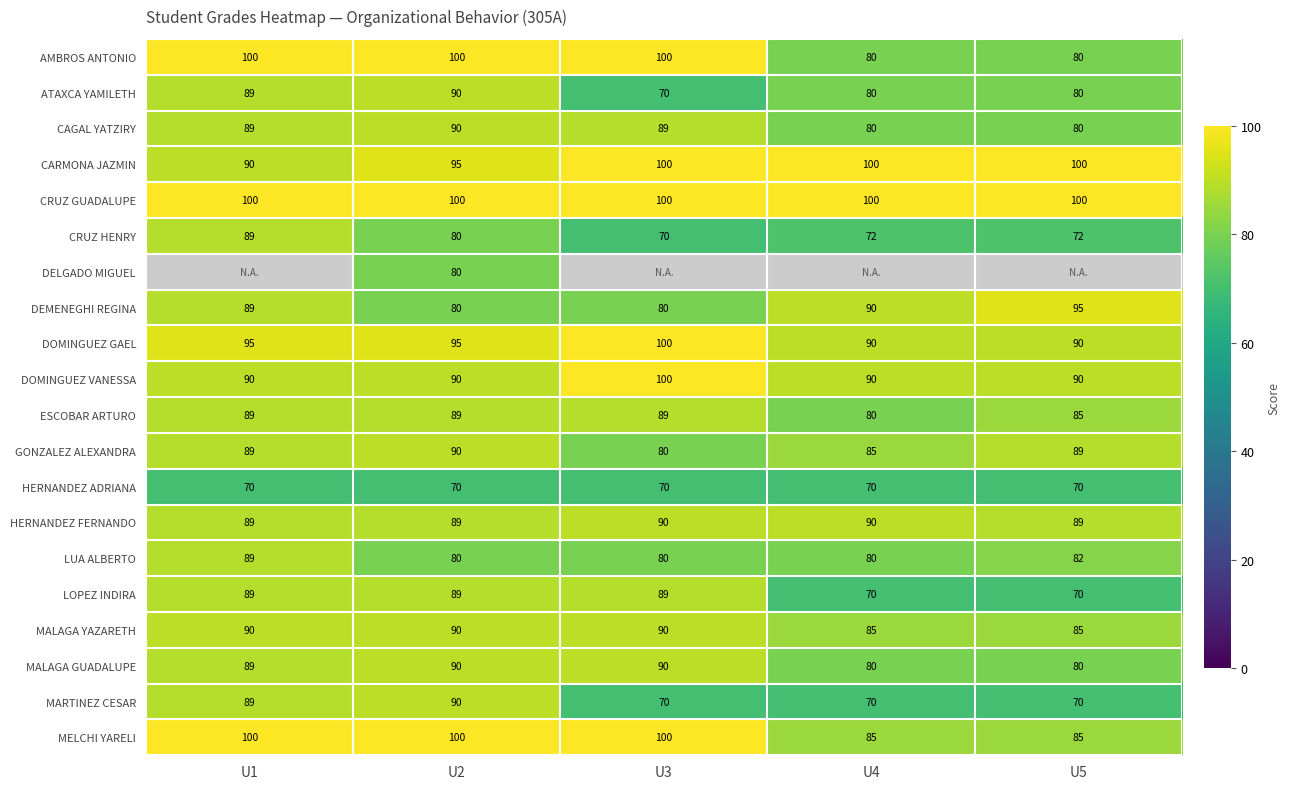

The CAGAL YATZIRY series shows 80 at U4. True or false?

True